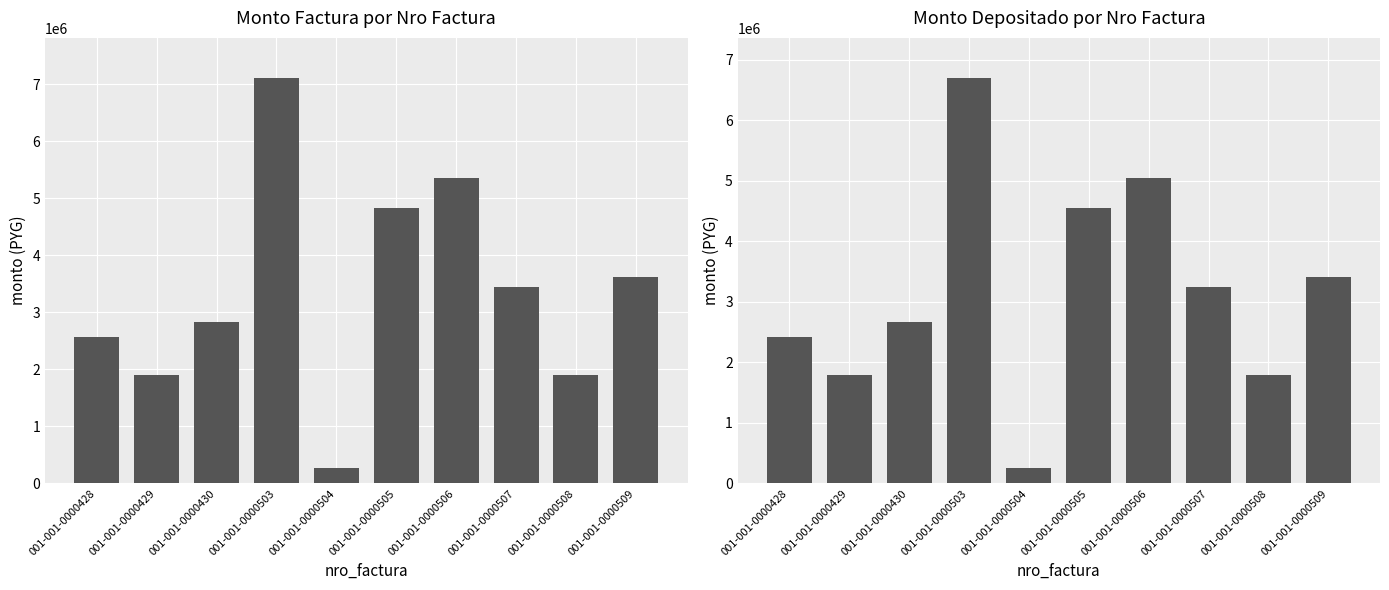

What is the average value of the monto_depositado_proveedor series?

3187326